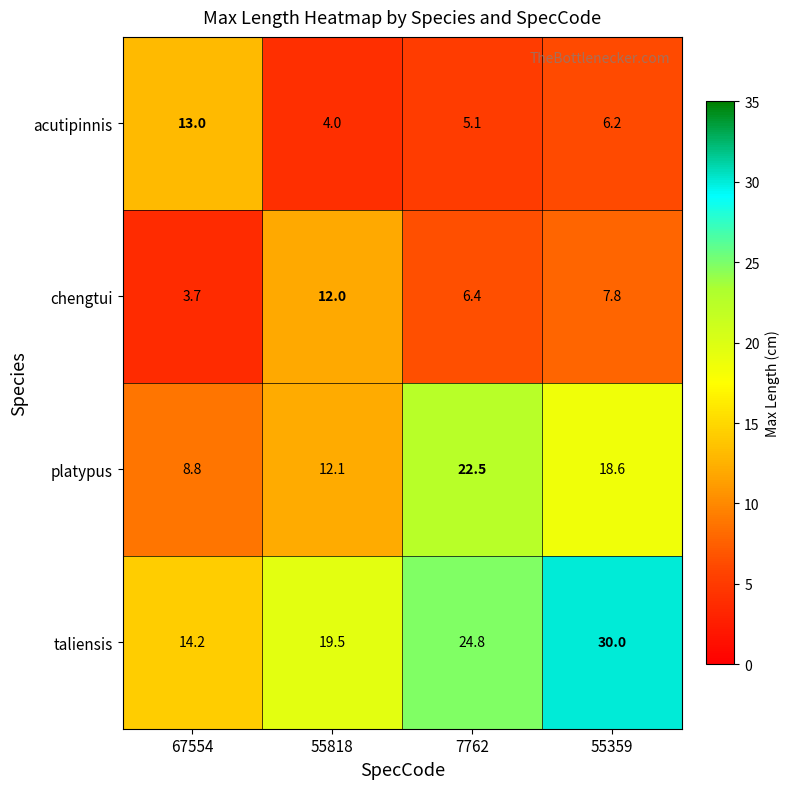

Rank the series by their maximum value, from highest to lowest.

taliensis, platypus, acutipinnis, chengtui